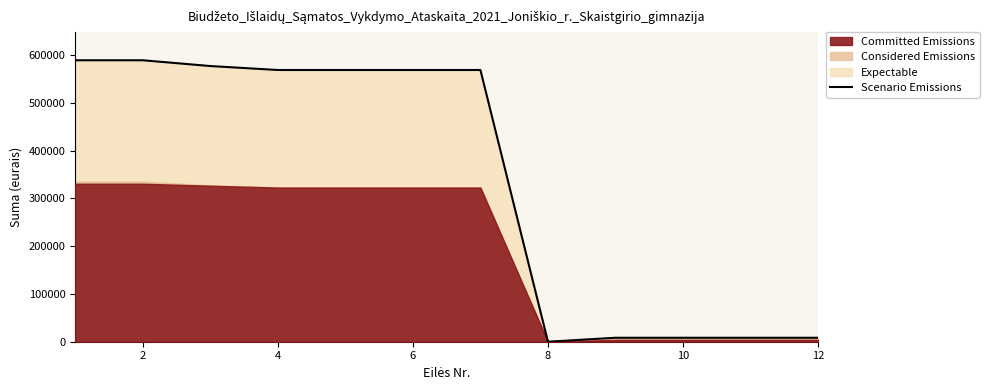

What is the sum of the values at 10 and 2?

597500